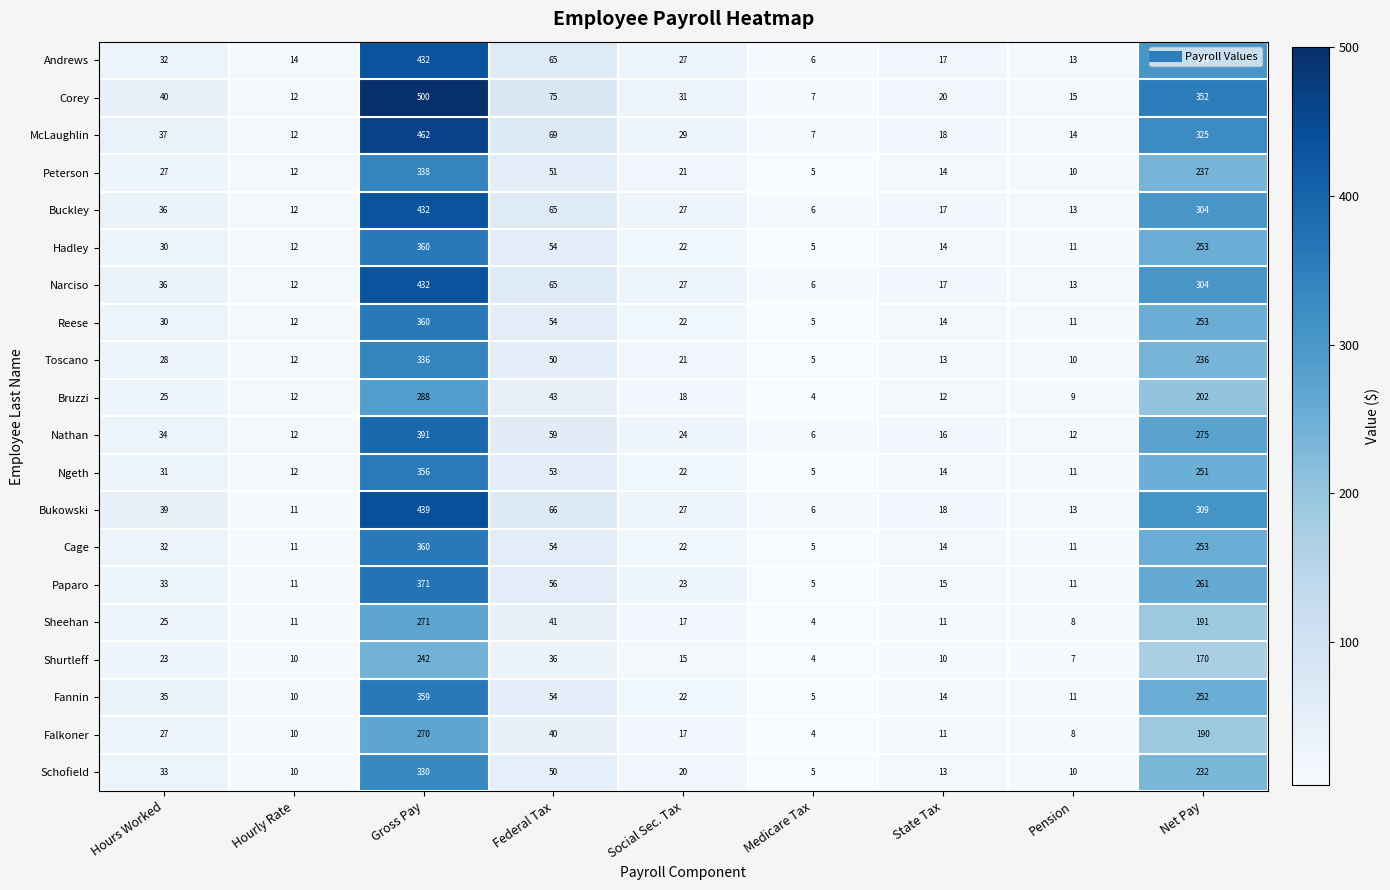

How many data points does each series have?

9